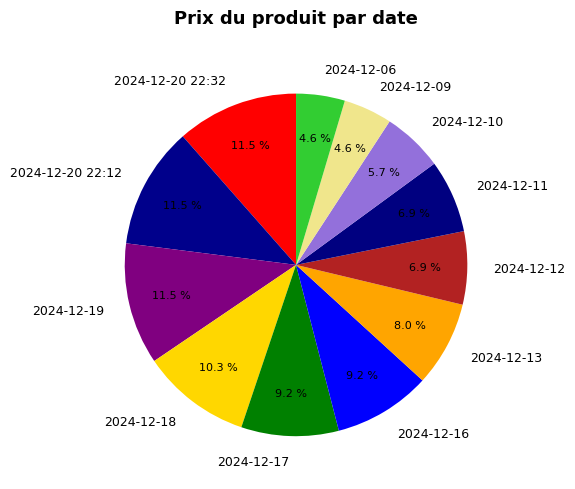

Is there a majority slice in this chart?

No